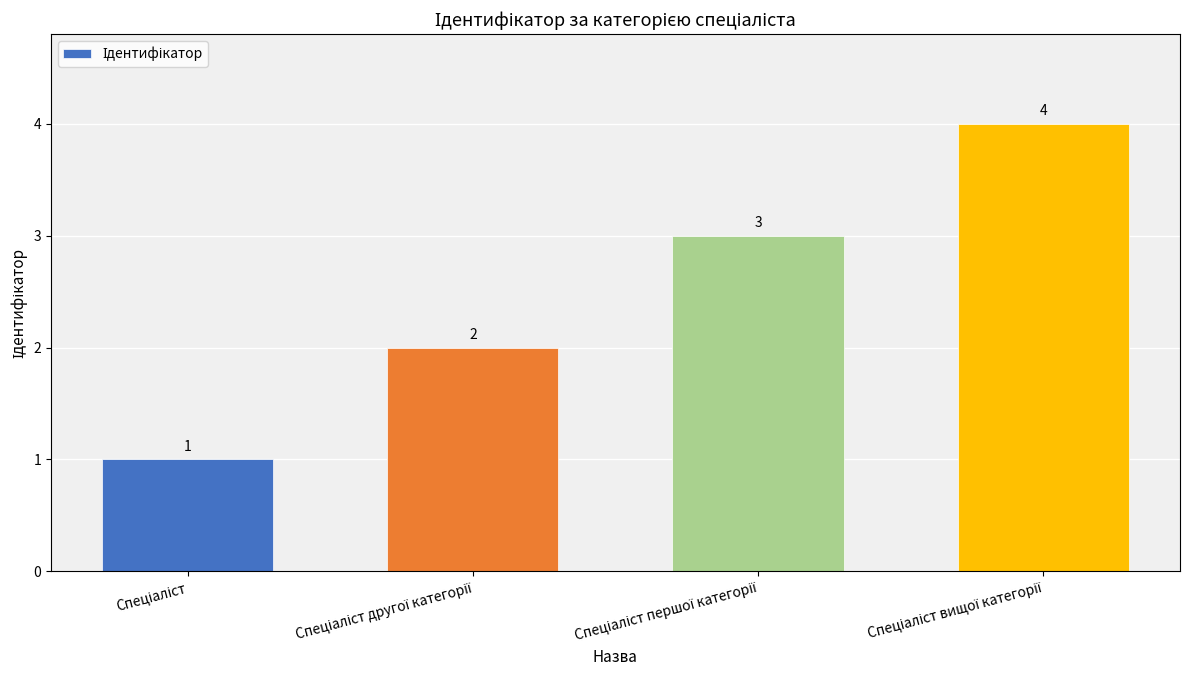

What is the value of the 1st bar from the left?

1